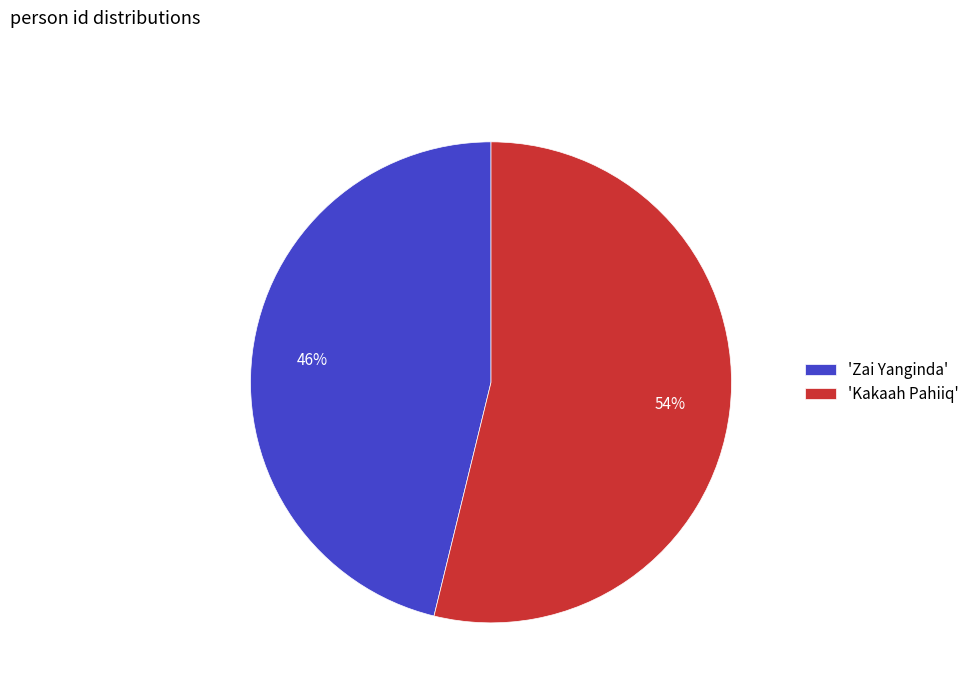

Combined, do 'Zai Yanginda' and 'Kakaah Pahiiq' account for over 50%?

Yes